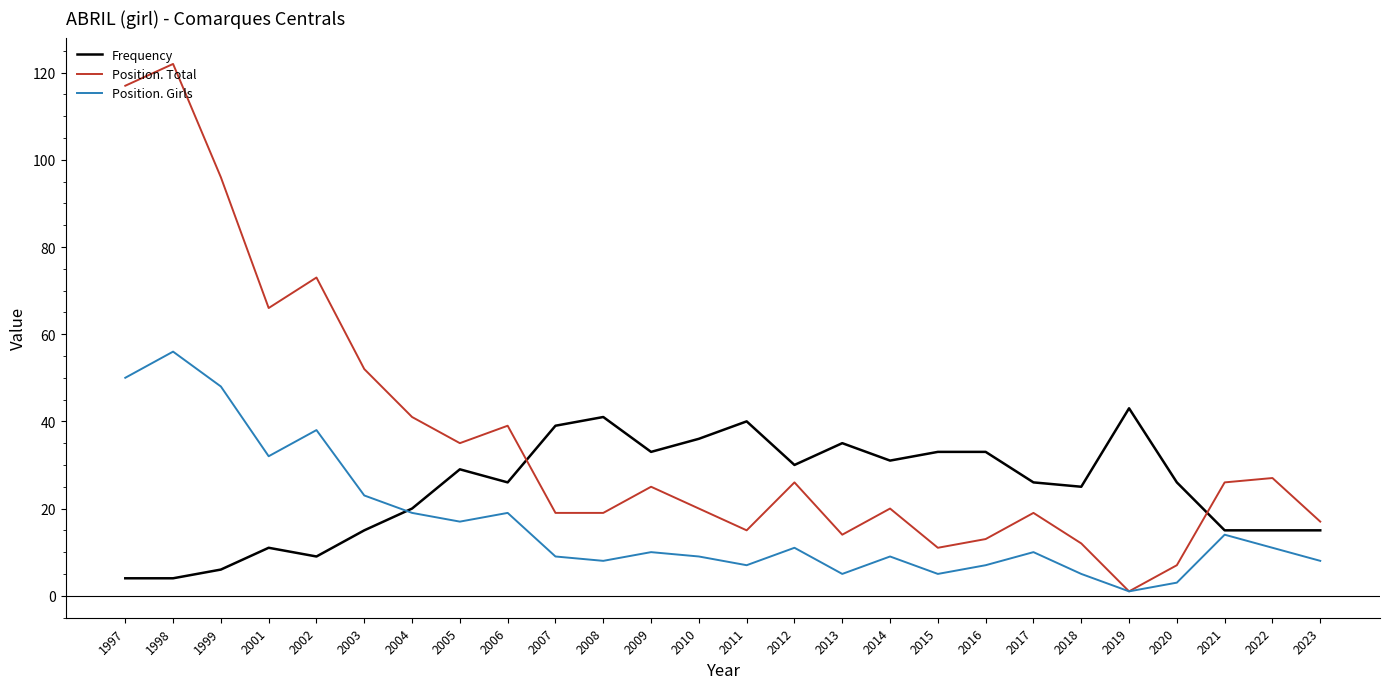

Rank the series at 2001 from highest to lowest value.

Position. Total, Position. Girls, Frequency